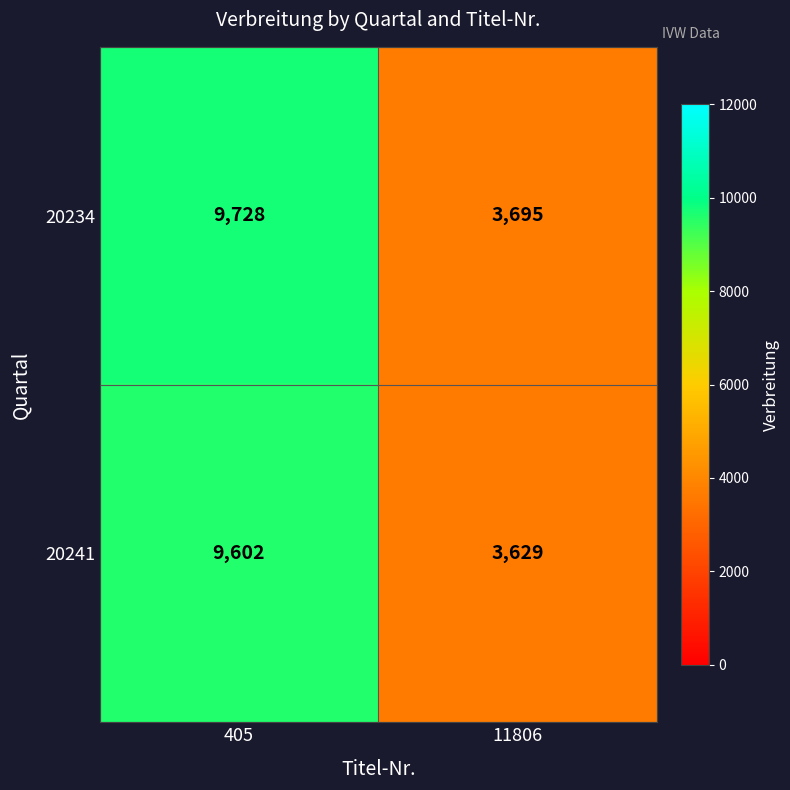

What is the difference between the maximum and minimum values in the 20234 series?

6033